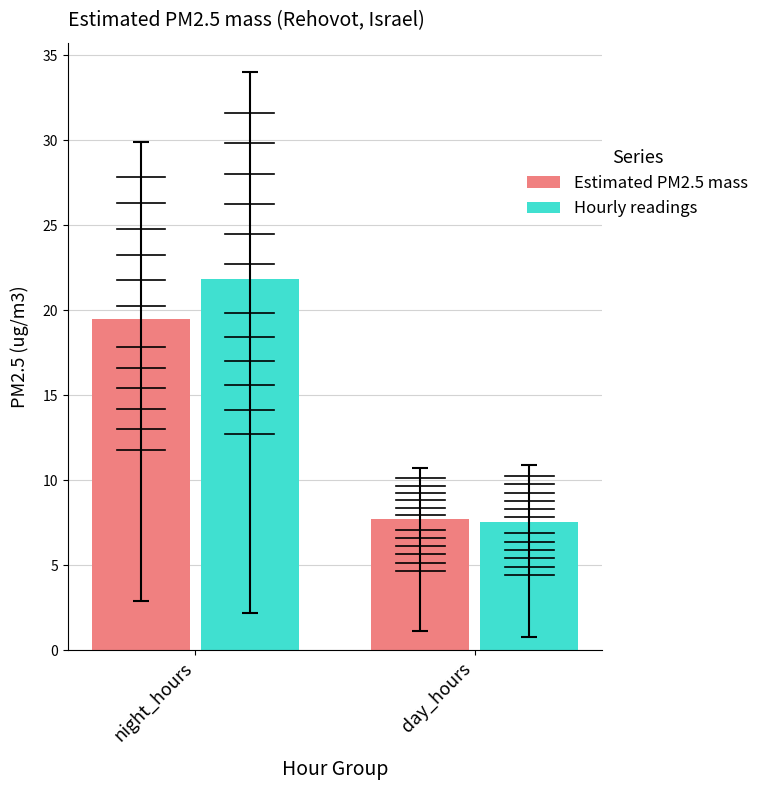

What is the minimum value for Estimated PM2.5 mass?

7.7